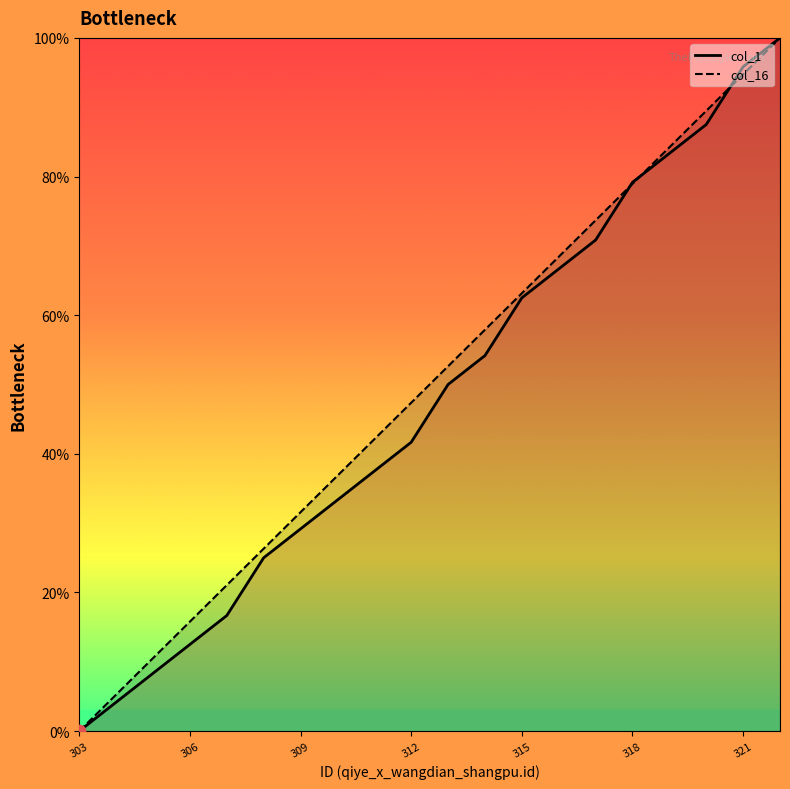

What is the total value across all series at 312?

89.0